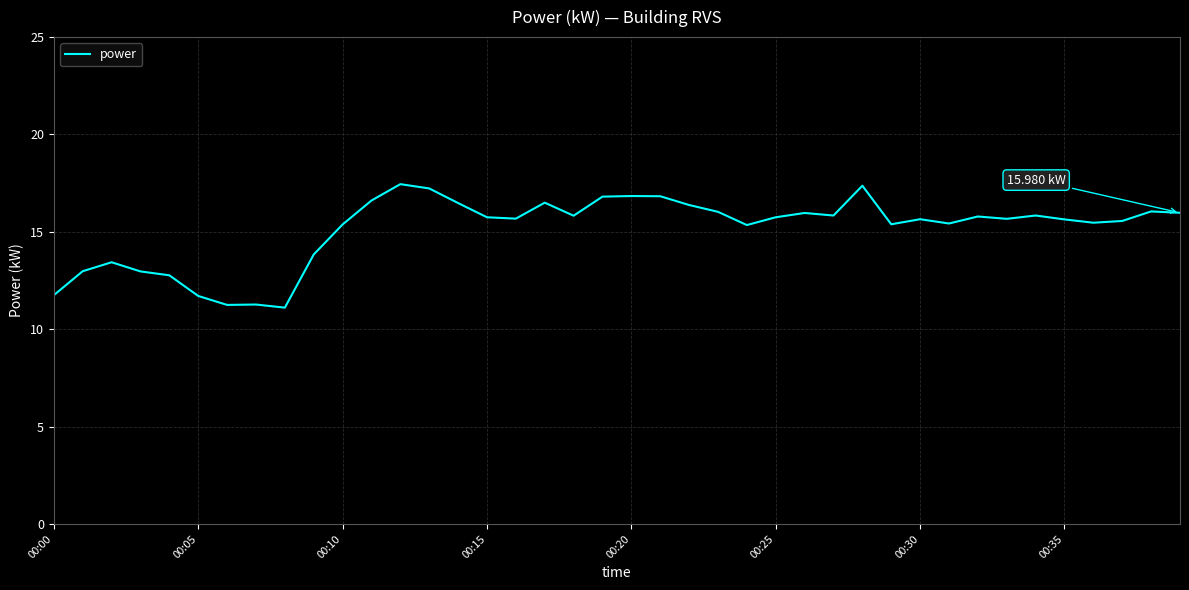

What is the difference between the maximum and minimum values?

6.3